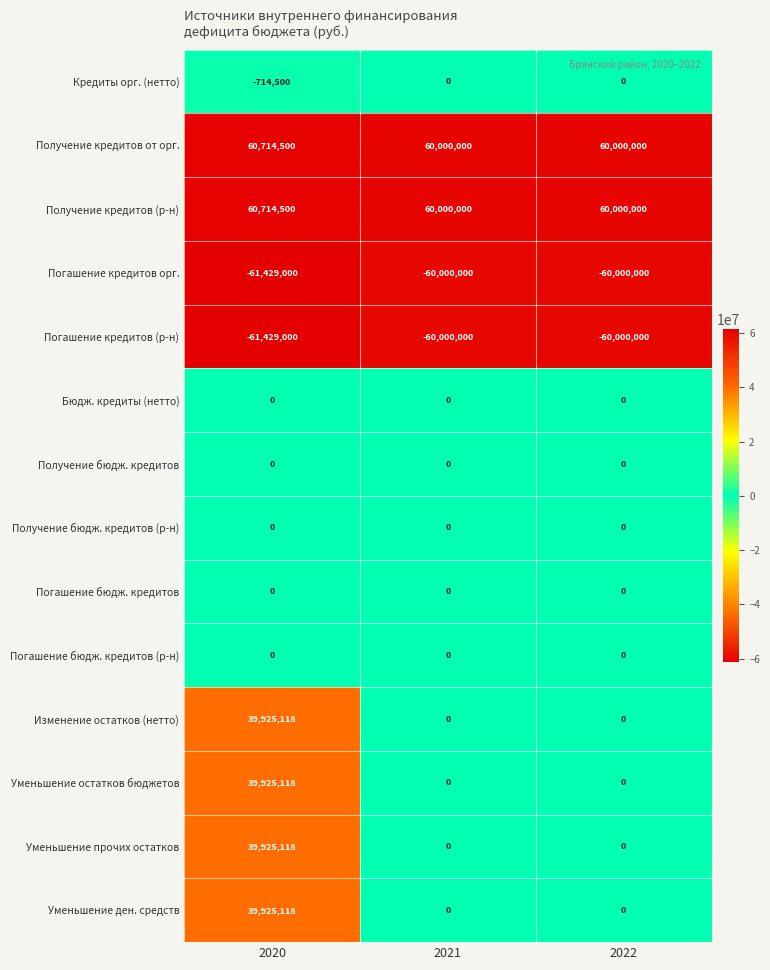

What is the sum of all Уменьшение ден. средств values?

39925118